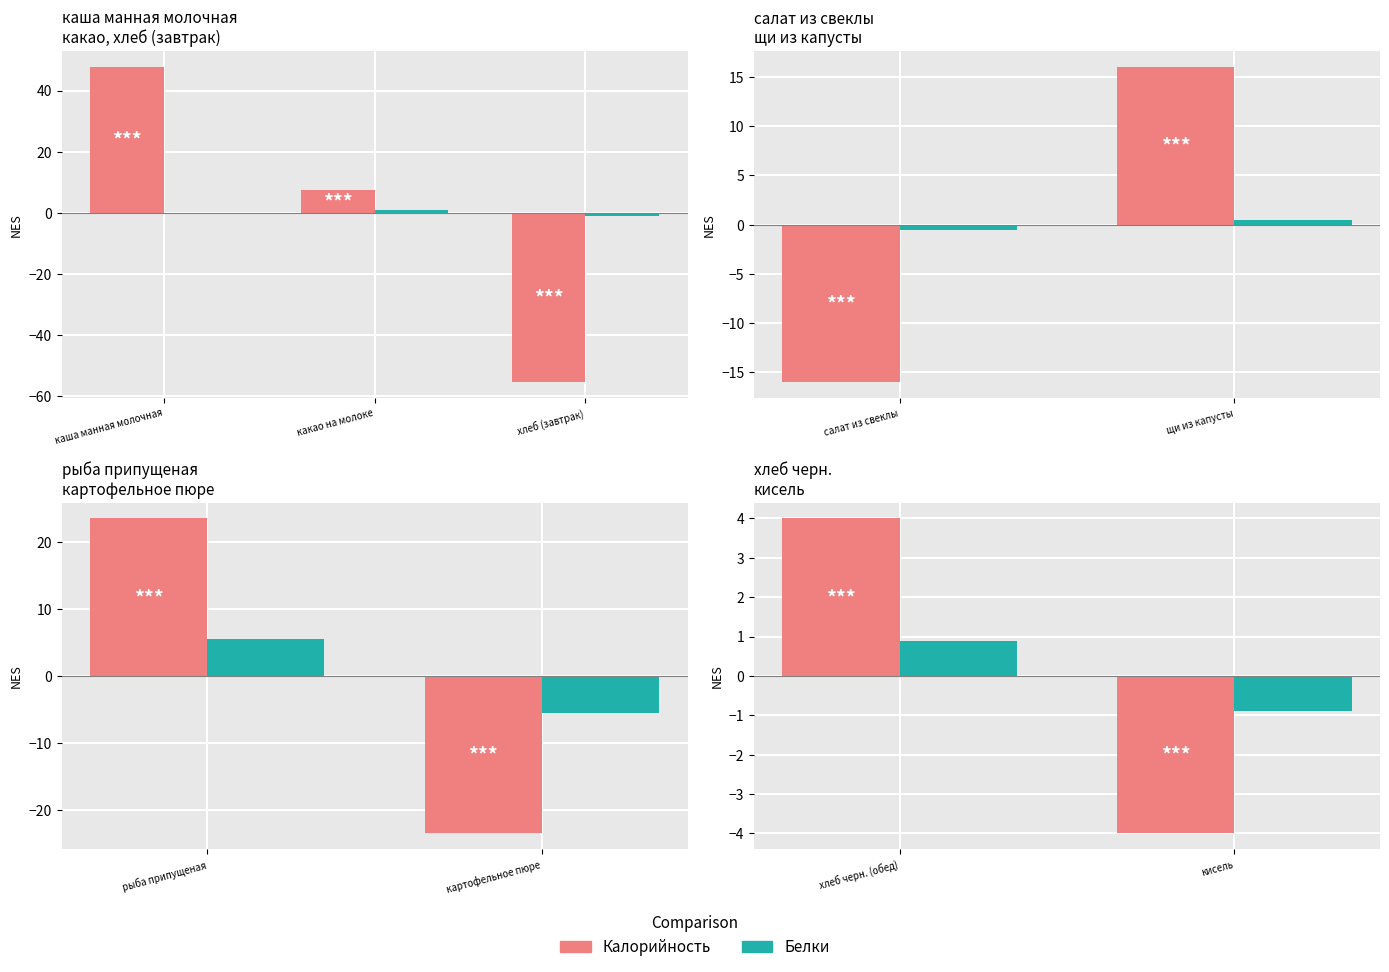

Is it true that Калорийность equals 2.3 at хлеб черн. (обед)?

False